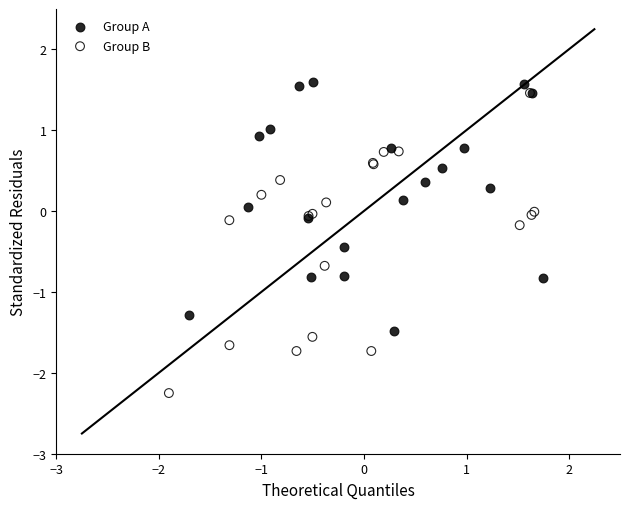

Which series has the widest spread of Y values?

Group B